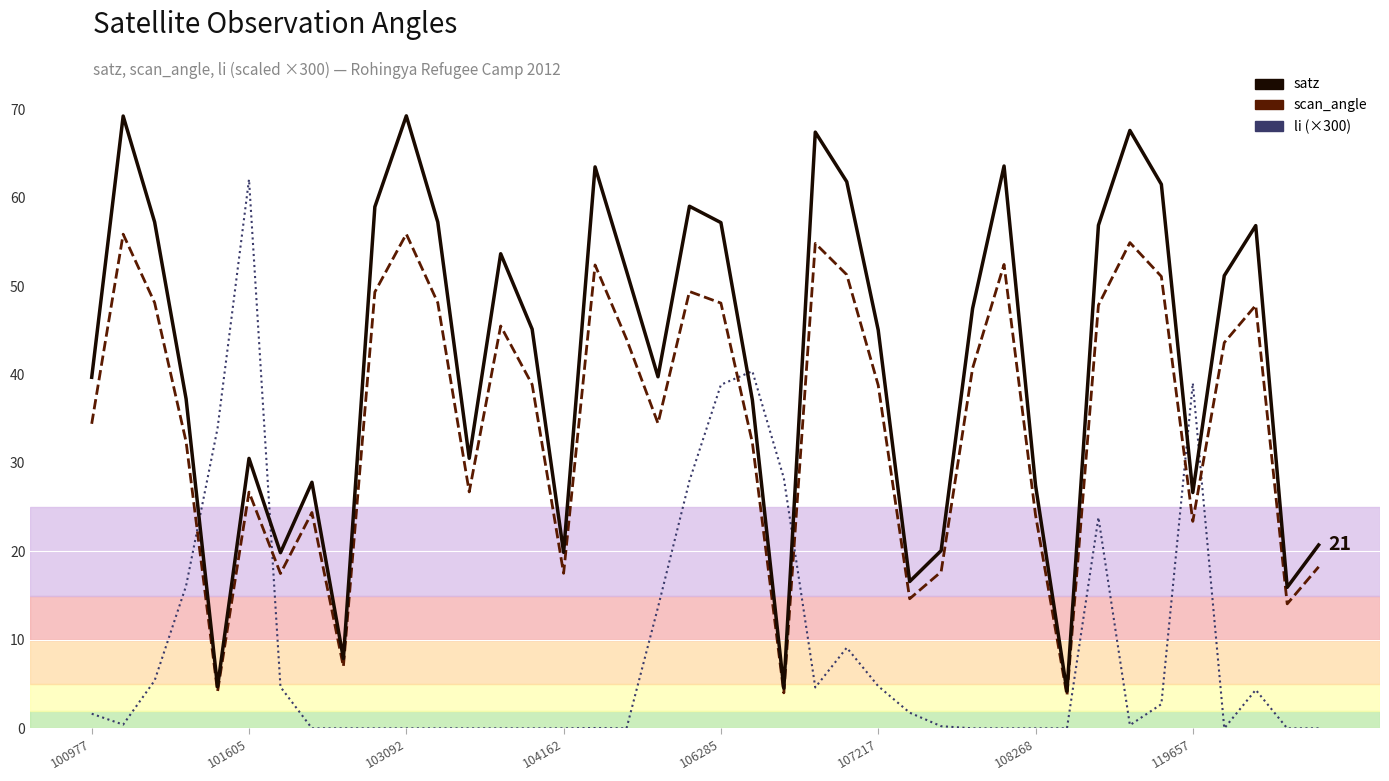

True or false: scan_angle has a value of 23.4 at 119657.

True